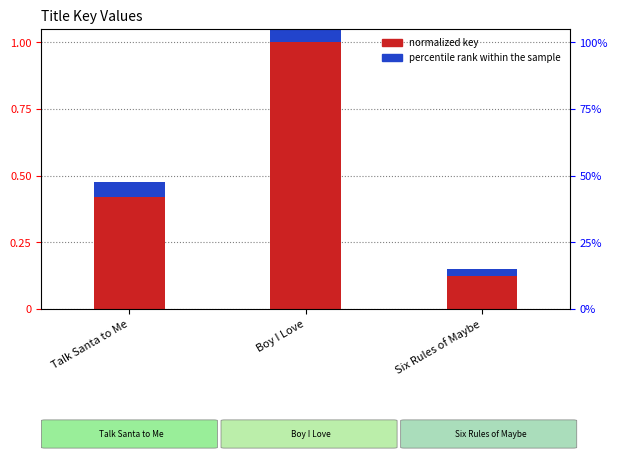

Which series has the largest range (max minus min)?

normalized key